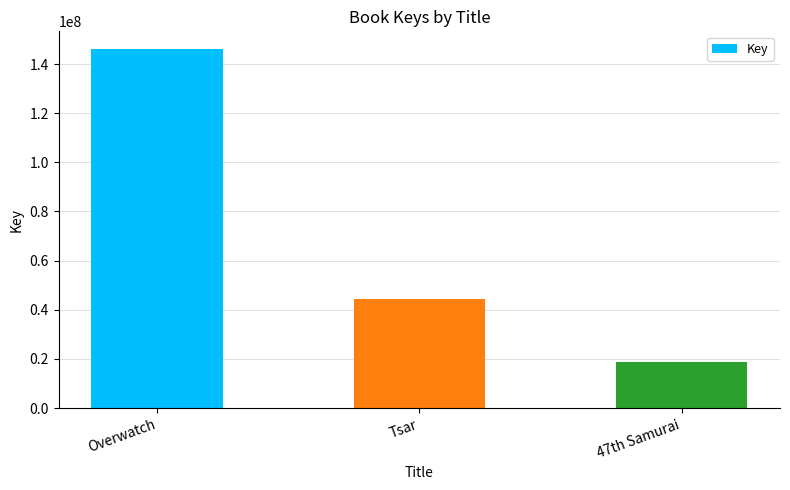

How many data points are less than 44573723?

1